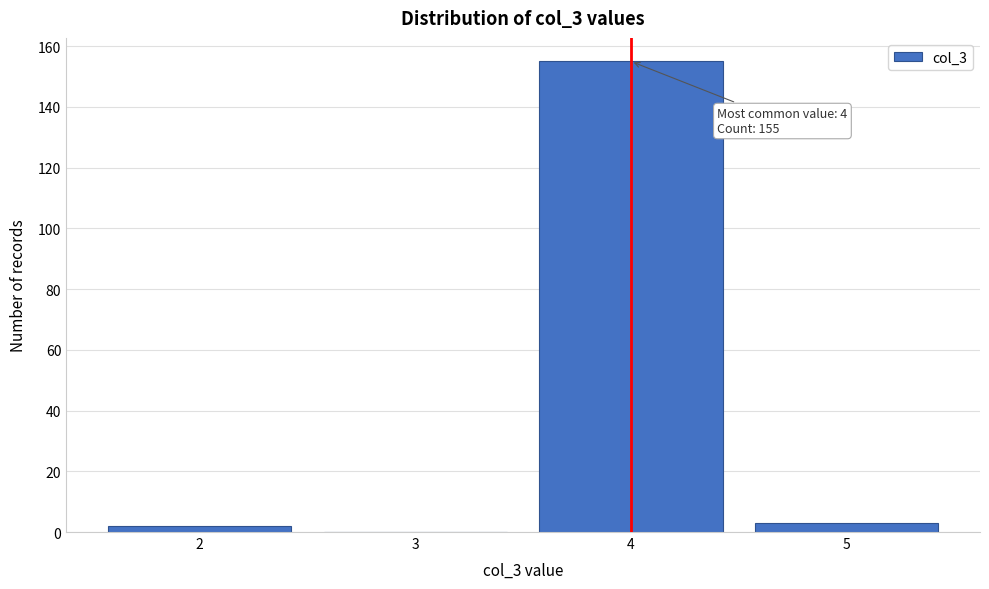

Which range on the x-axis has the tallest bar?

3.5 to 4.5